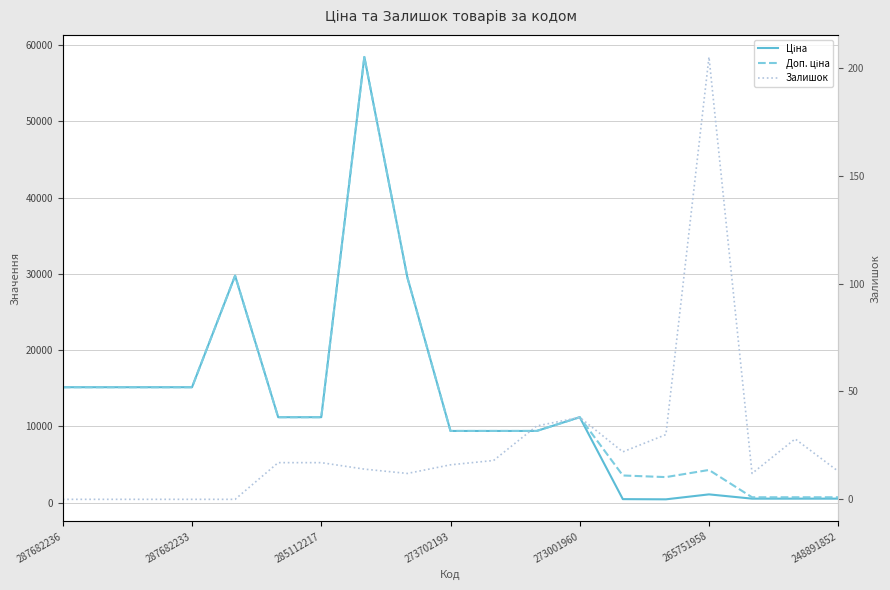

What is the difference between the highest and lowest values at 10?

9366.0